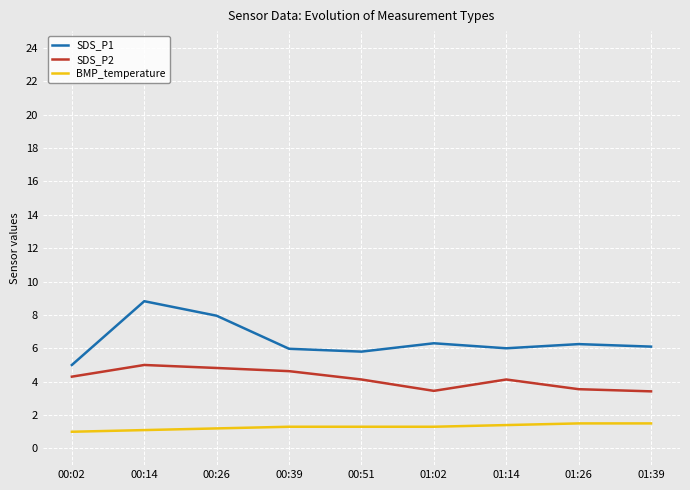

Which series changed the most between 00:14 and 00:39?

SDS_P1